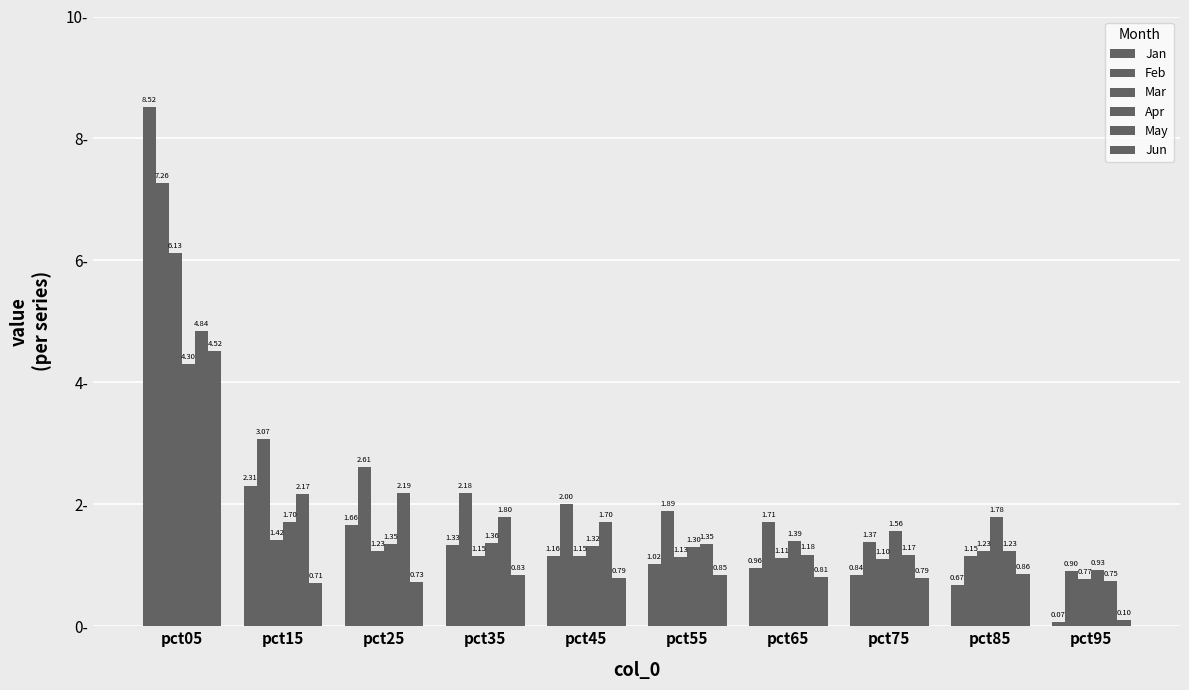

Between pct55 and pct65, which series saw the biggest shift?

Feb